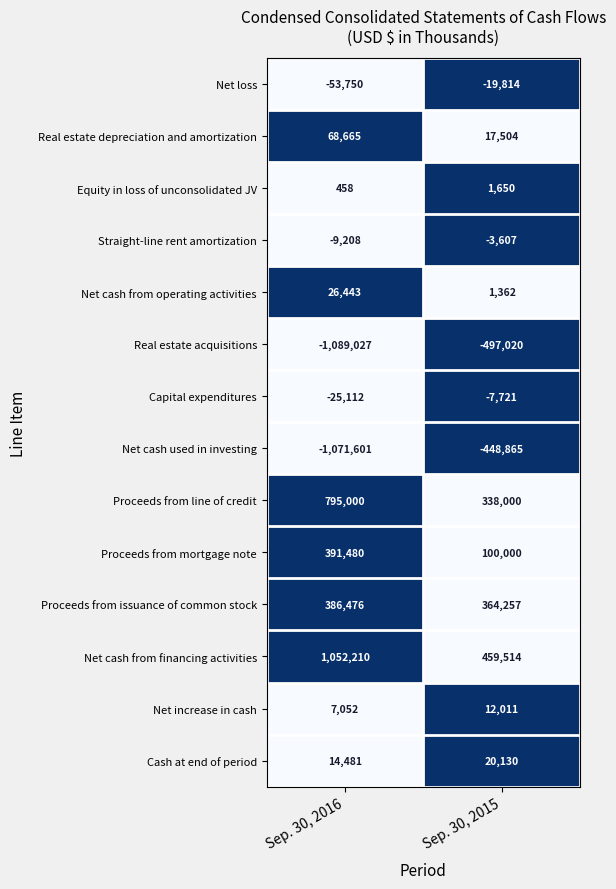

What is the difference between the maximum and minimum values in the Proceeds from issuance of common stock series?

22219